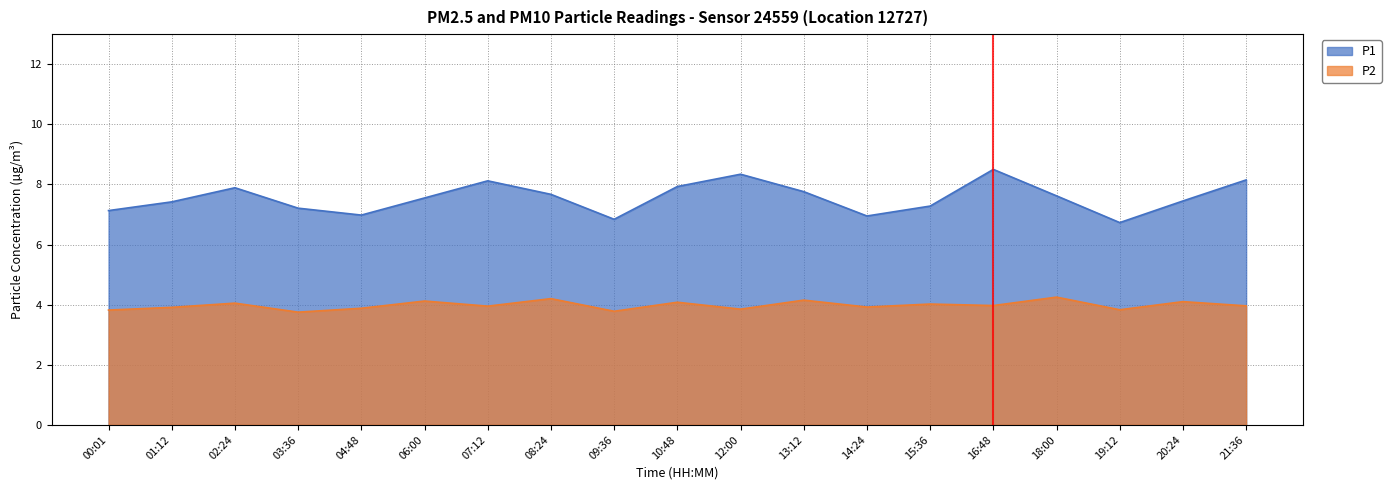

At how many categories does at least one series exceed 7?

15